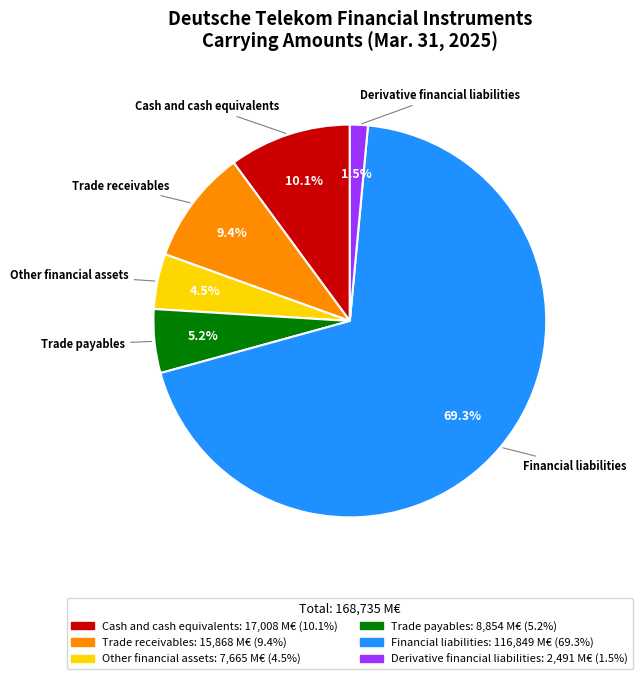

How many slices are in this pie chart?

6